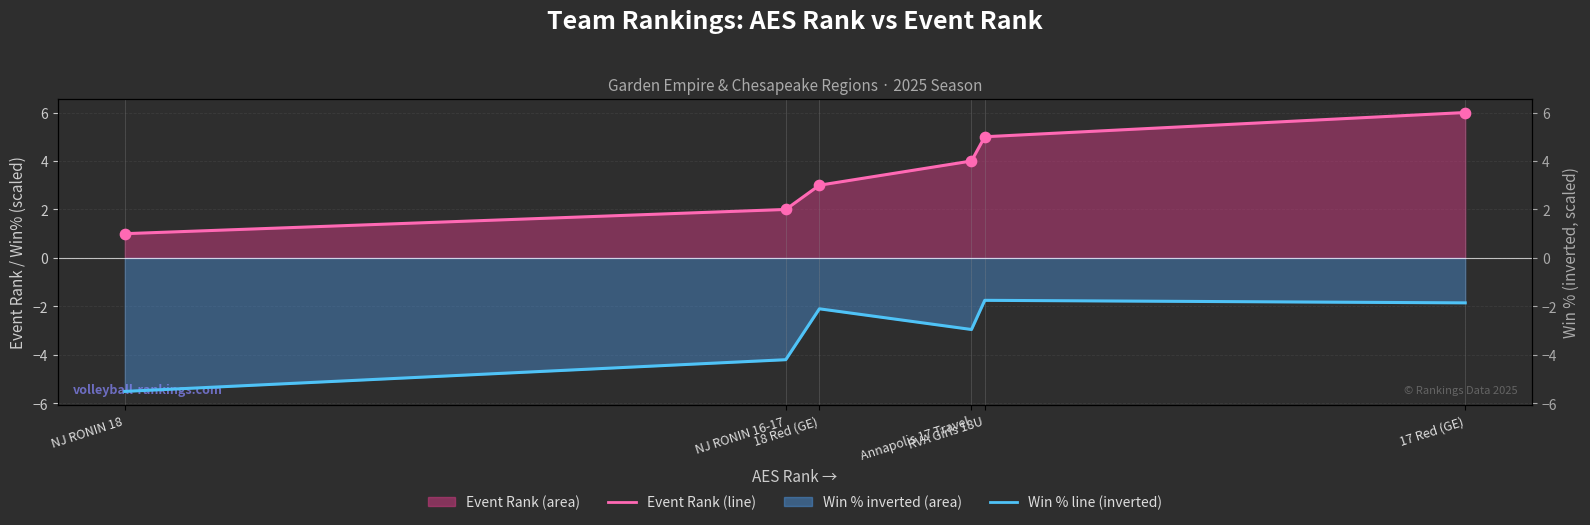

Which series has the widest spread of Y values?

Event Rank (line)